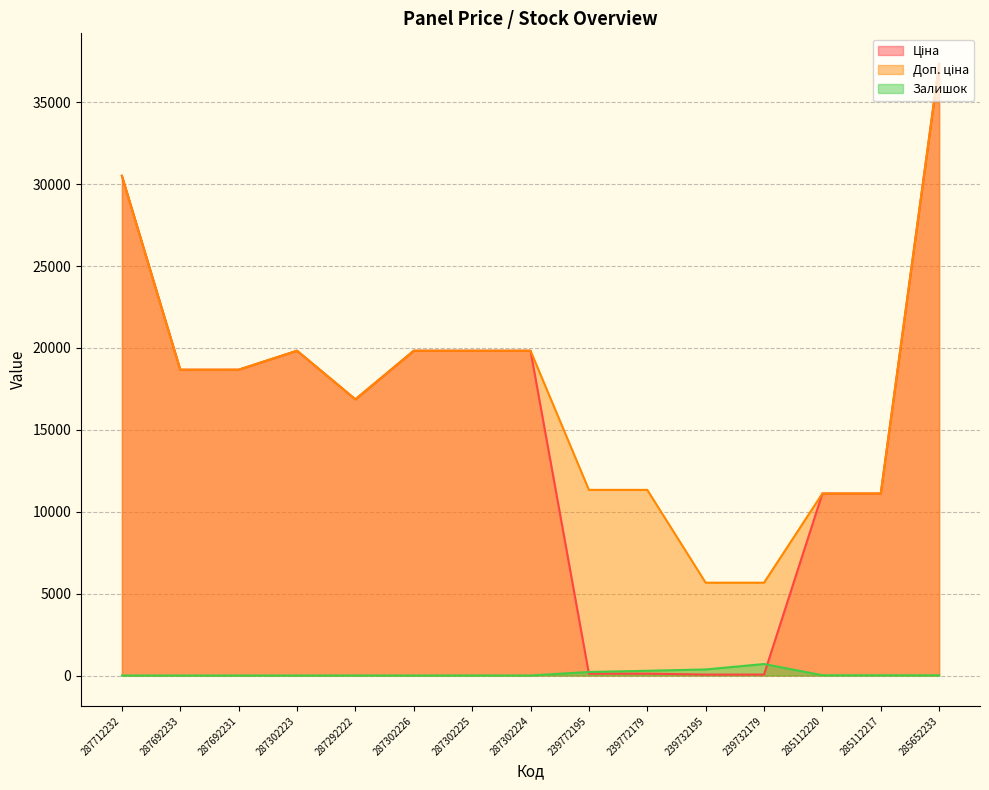

True or false: Доп. ціна has a value of 37343.0 at 285652233.

True